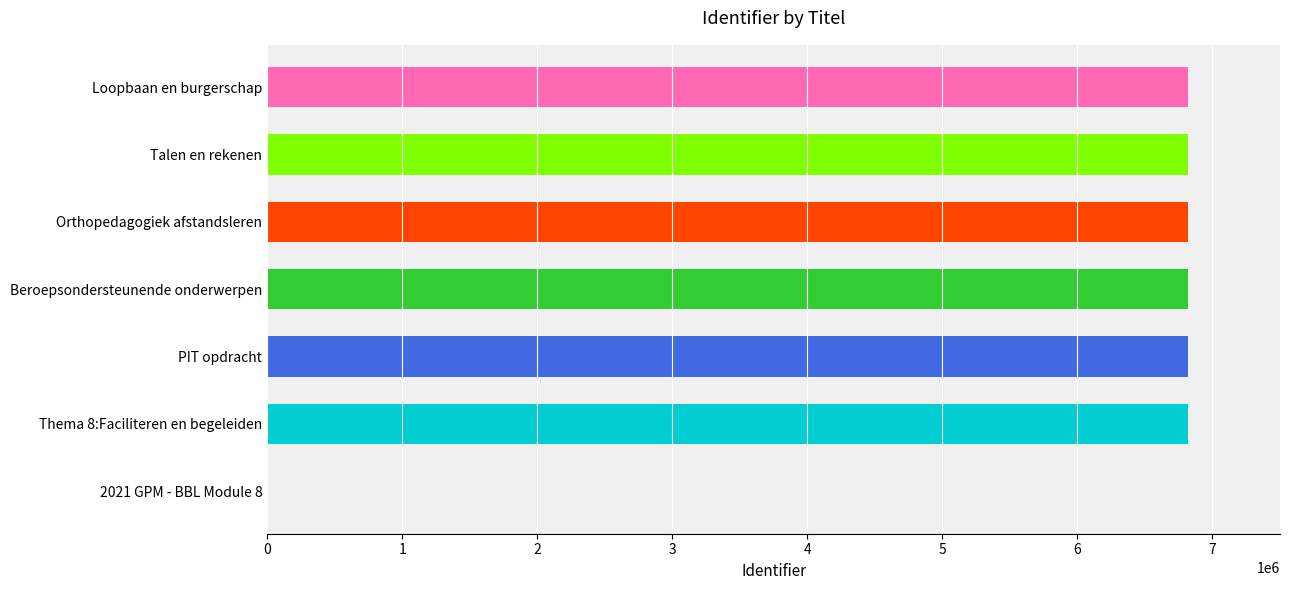

True or false: the data shows 6815935 at Loopbaan en burgerschap.

True